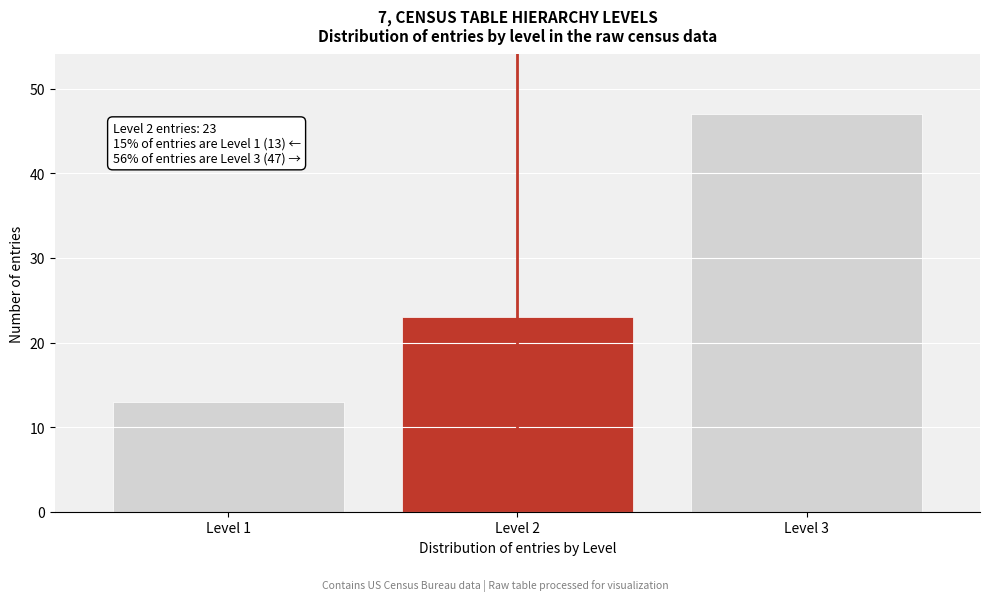

Reading left to right, list all the values displayed in this chart.

13	23	47